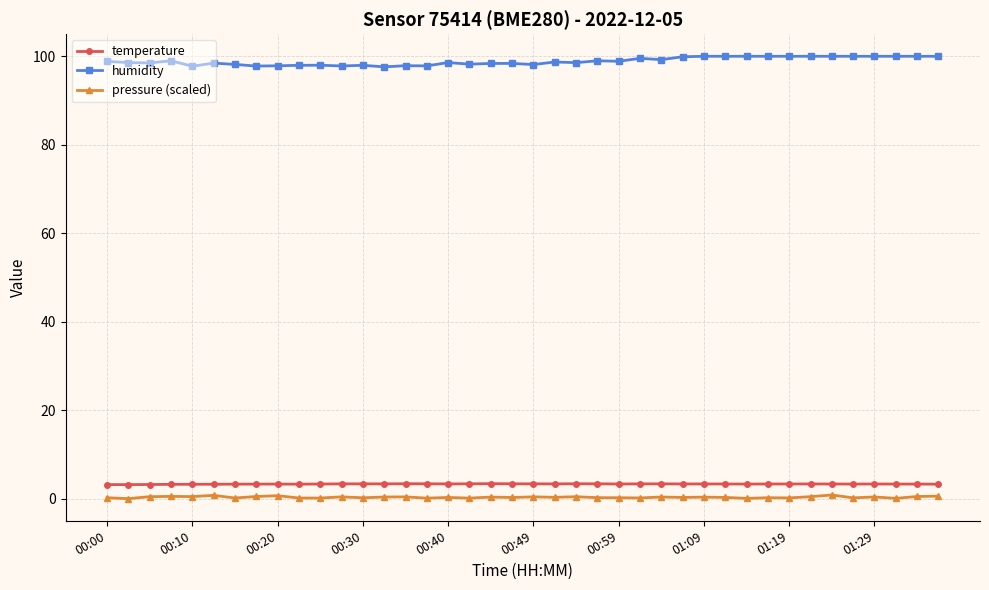

What is the difference between the second highest and minimum values in the humidity series?

2.4